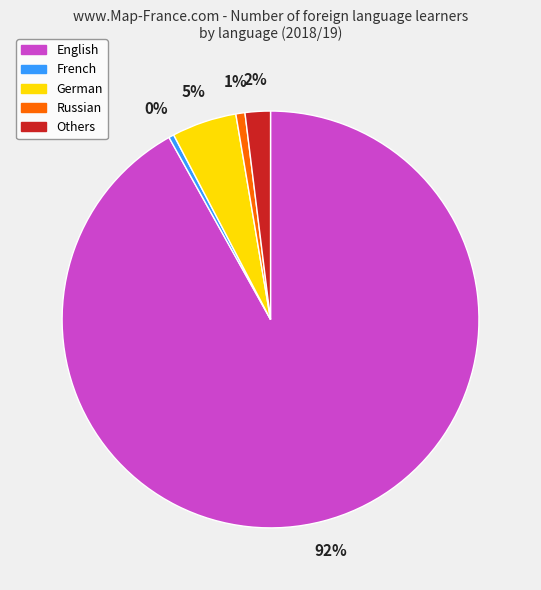

To the nearest percent, what is the combined percentage of German and Others?

7%